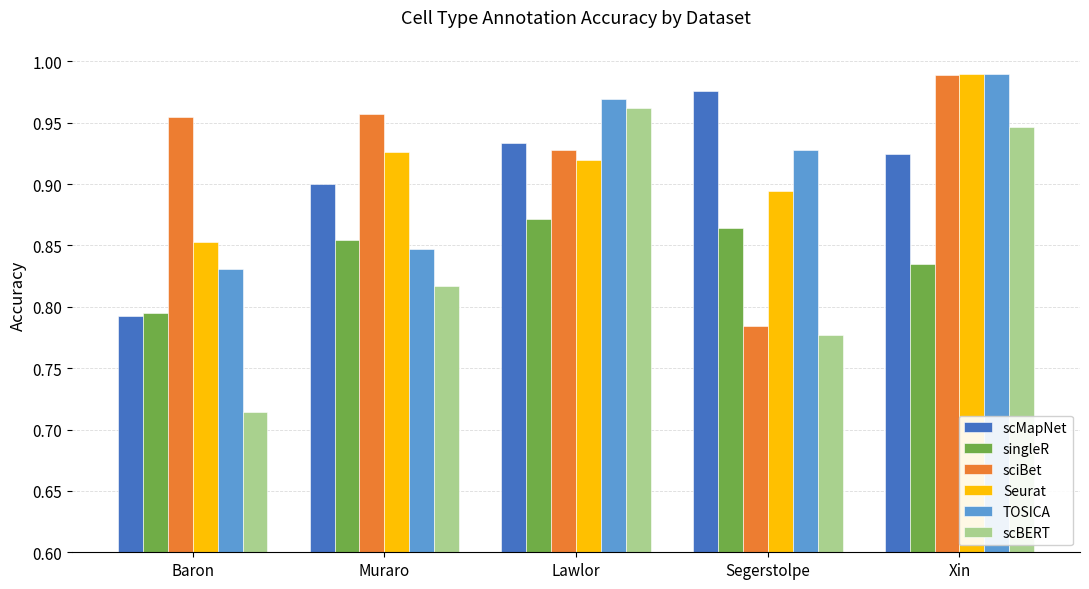

Which series has the largest range (max minus min)?

scBERT